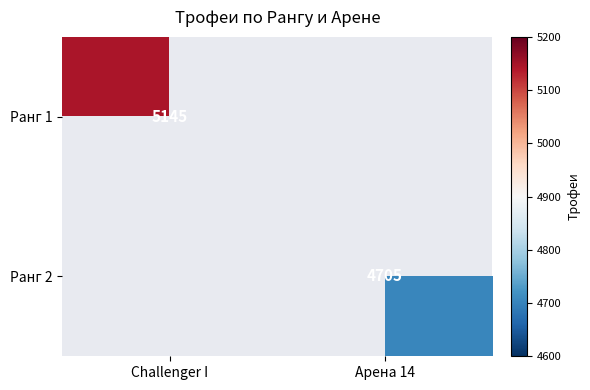

True or false: Ранг 2 has a value of 6709 at Арена 14.

False